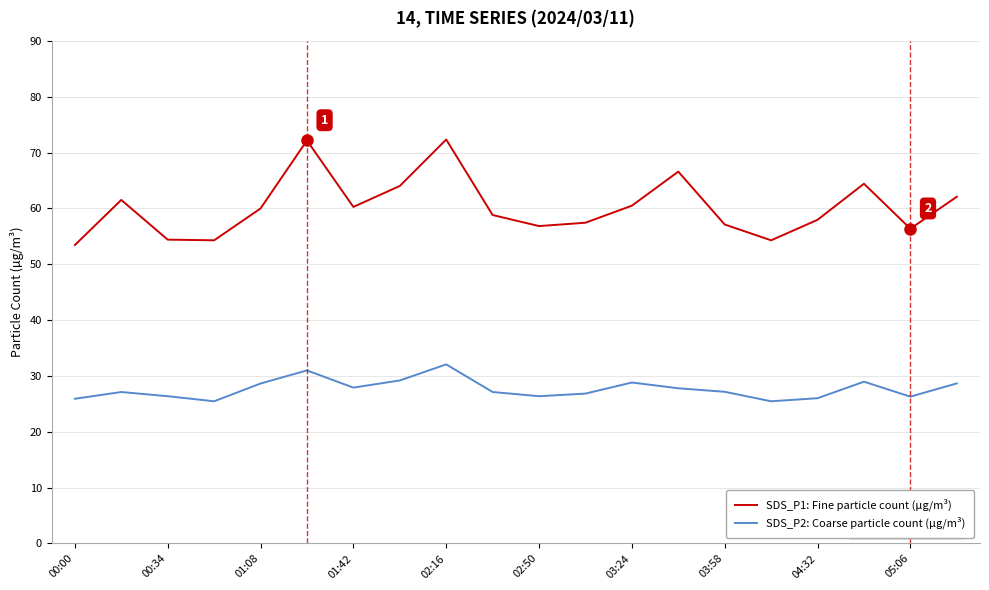

Which series has the largest total across all categories?

SDS_P1: Fine particle count (µg/m³)